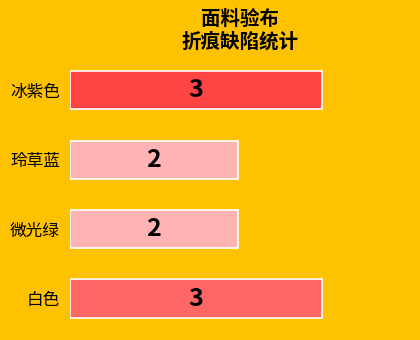

What is the difference between the maximum and minimum values?

1